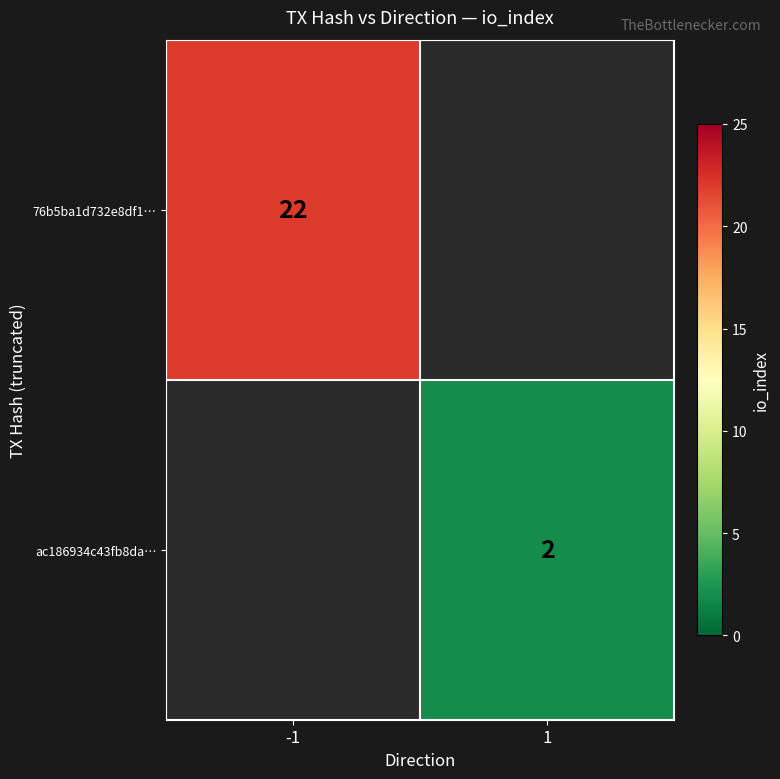

Which has a higher value, 1 or -1?

-1